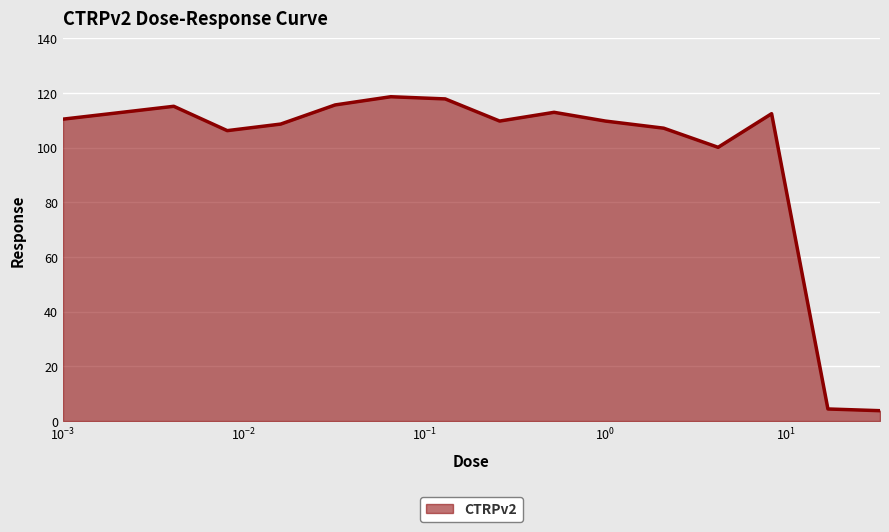

What is the minimum value shown in the chart?

3.8